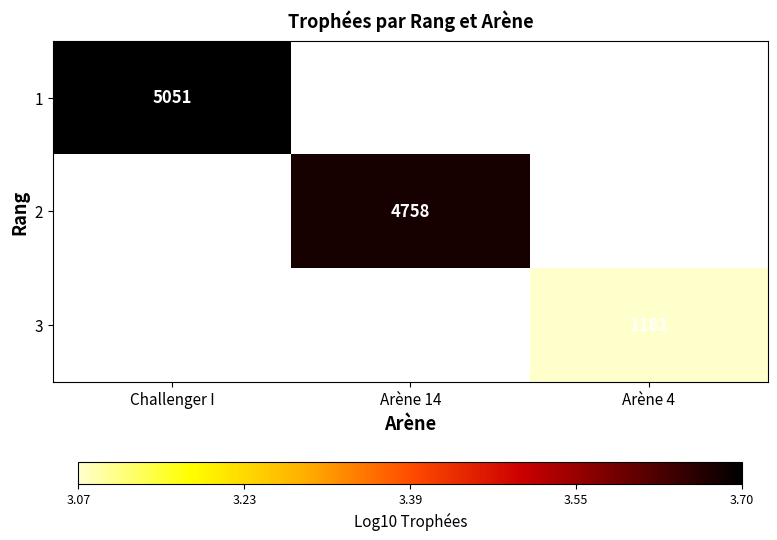

Is the value of 2 at Challenger I greater than the value of 1 at Arène 4?

No